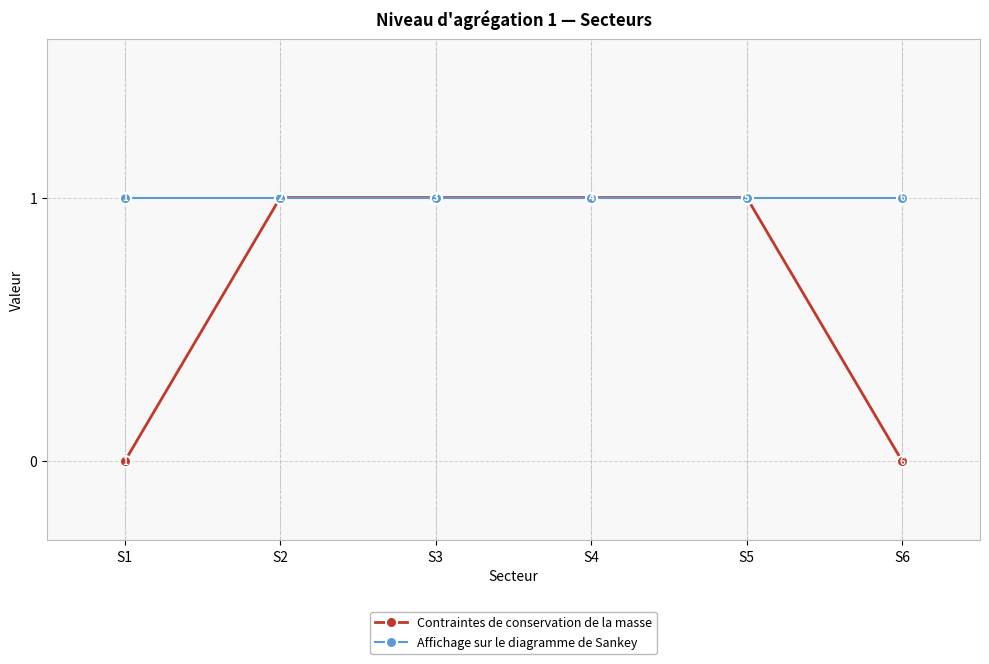

Is this an area chart (filled region under the line)?

No